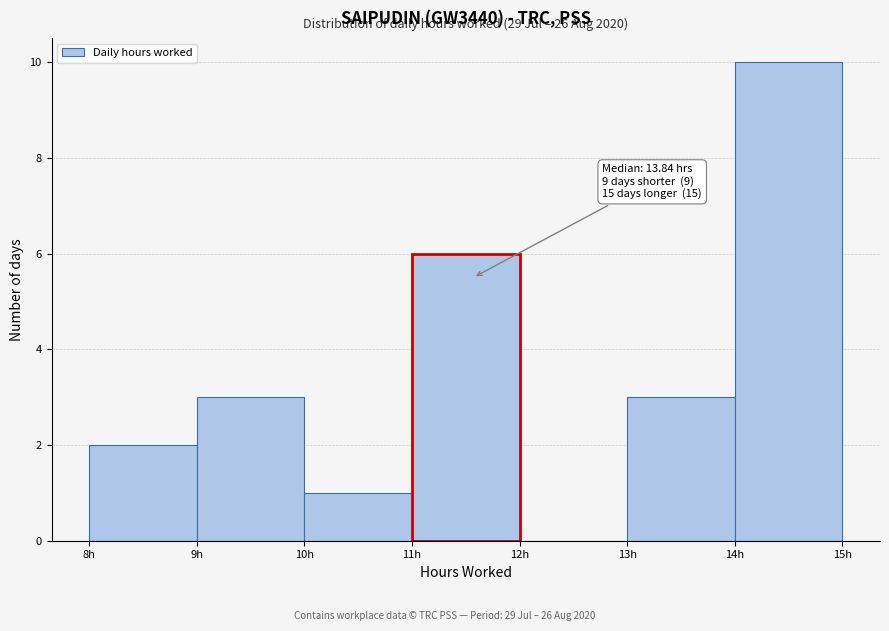

Over which range of the x-axis is the bar tallest?

14 to 15